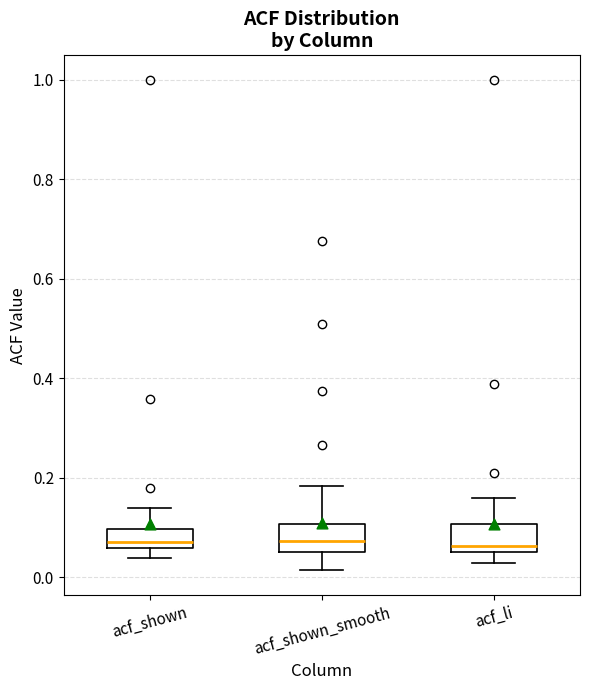

Reading left to right, transcribe this box plot: for each box, give where its median line is, the range the box spans, and where its two whiskers end, as read against the y-axis. The values are not printed on the chart, so give them approximately, as read against the axis.

acf_shown: median 0.08, box 0.06 to 0.10, whiskers 0.04 to 0.14
acf_shown_smooth: median 0.08, box 0.06 to 0.10, whiskers 0.02 to 0.18
acf_li: median 0.06 (just above the box's lower edge), box 0.06 to 0.10, whiskers 0.02 to 0.16